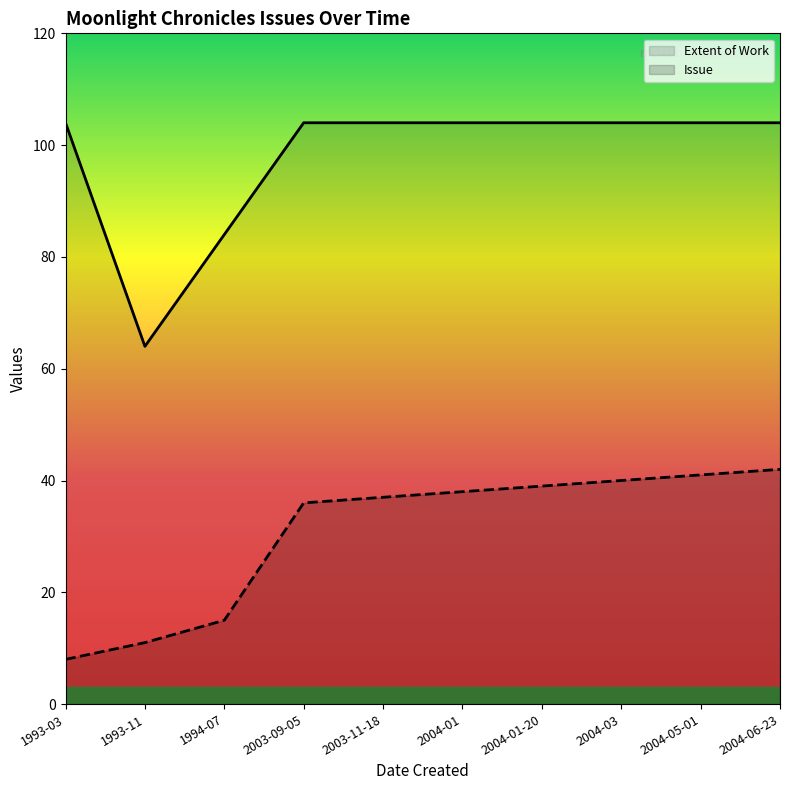

Between 2004-05-01 and 2004-01-20, which is larger?

2004-05-01